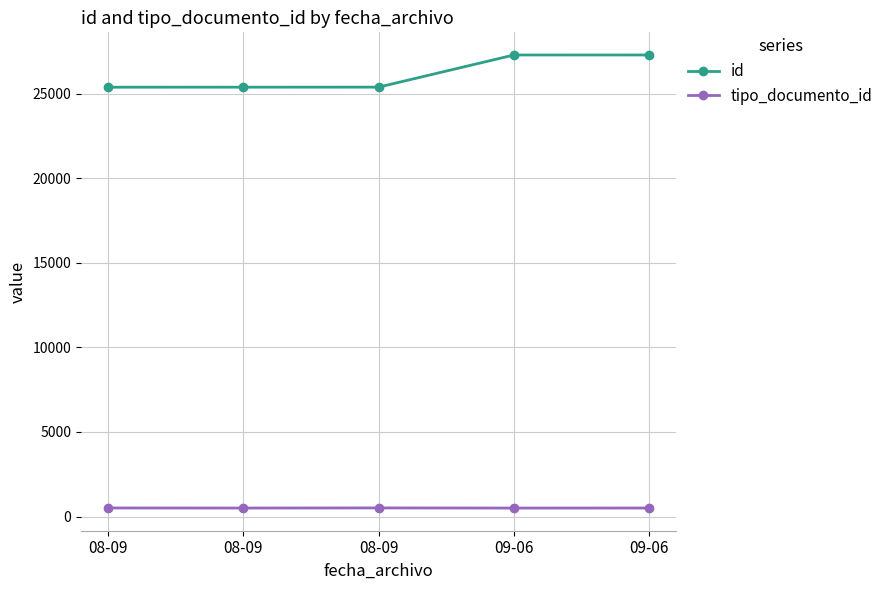

Which series changed the most between 08-09 and 09-06?

id